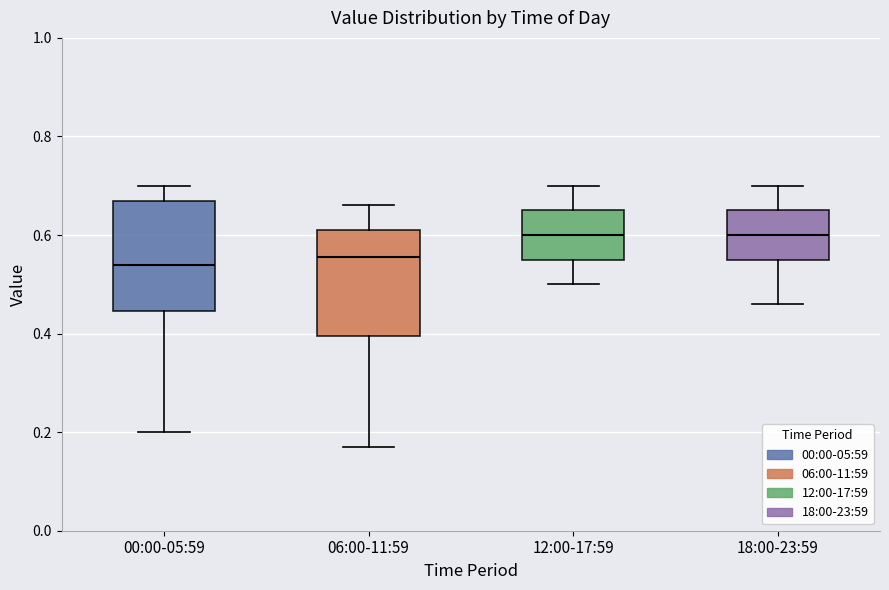

Where does the upper whisker of the box for 12:00-17:59 end on the y-axis? The values are not printed on the chart, so give them approximately, as read against the axis.

0.70